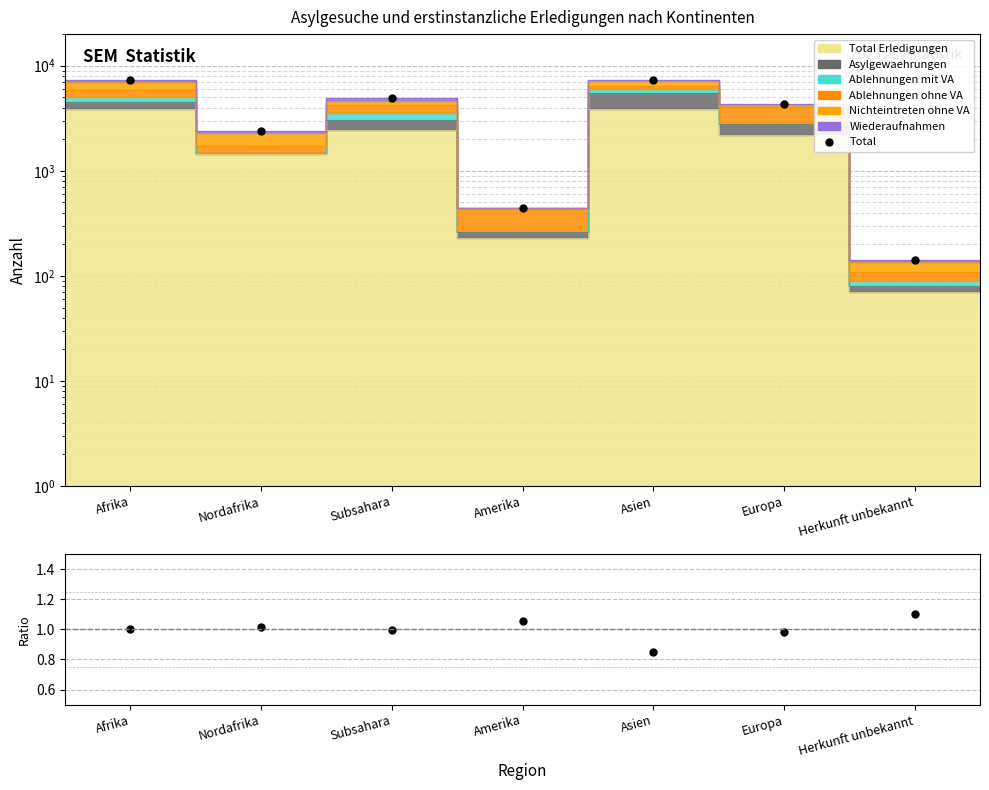

What position from the right is Asien?

3